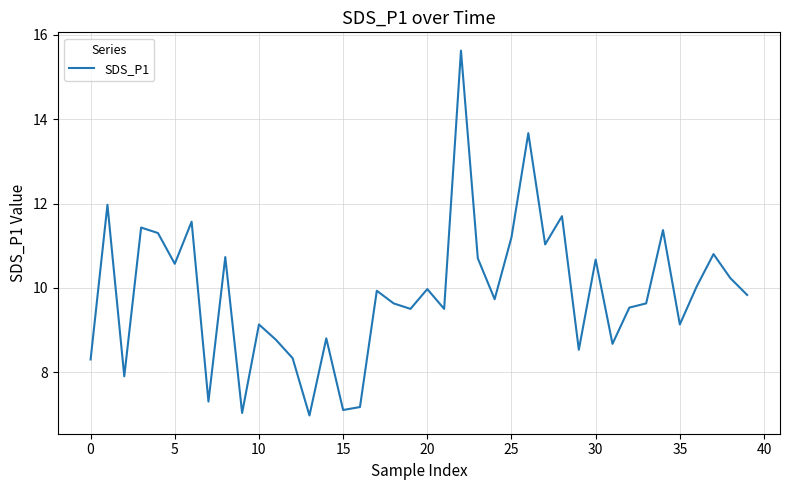

Reading left to right, extract all data points from this chart.

8.3	12.0	7.9	11.4	11.3	10.6	11.6	7.3	10.7	7.0	9.1	8.8	8.3	7.0	8.8	7.1	7.2	9.9	9.6	9.5	10.0	9.5	15.6	10.7	9.7	11.2	13.7	11.0	11.7	8.5	10.7	8.7	9.5	9.6	11.4	9.1	10.0	10.8	10.2	9.8